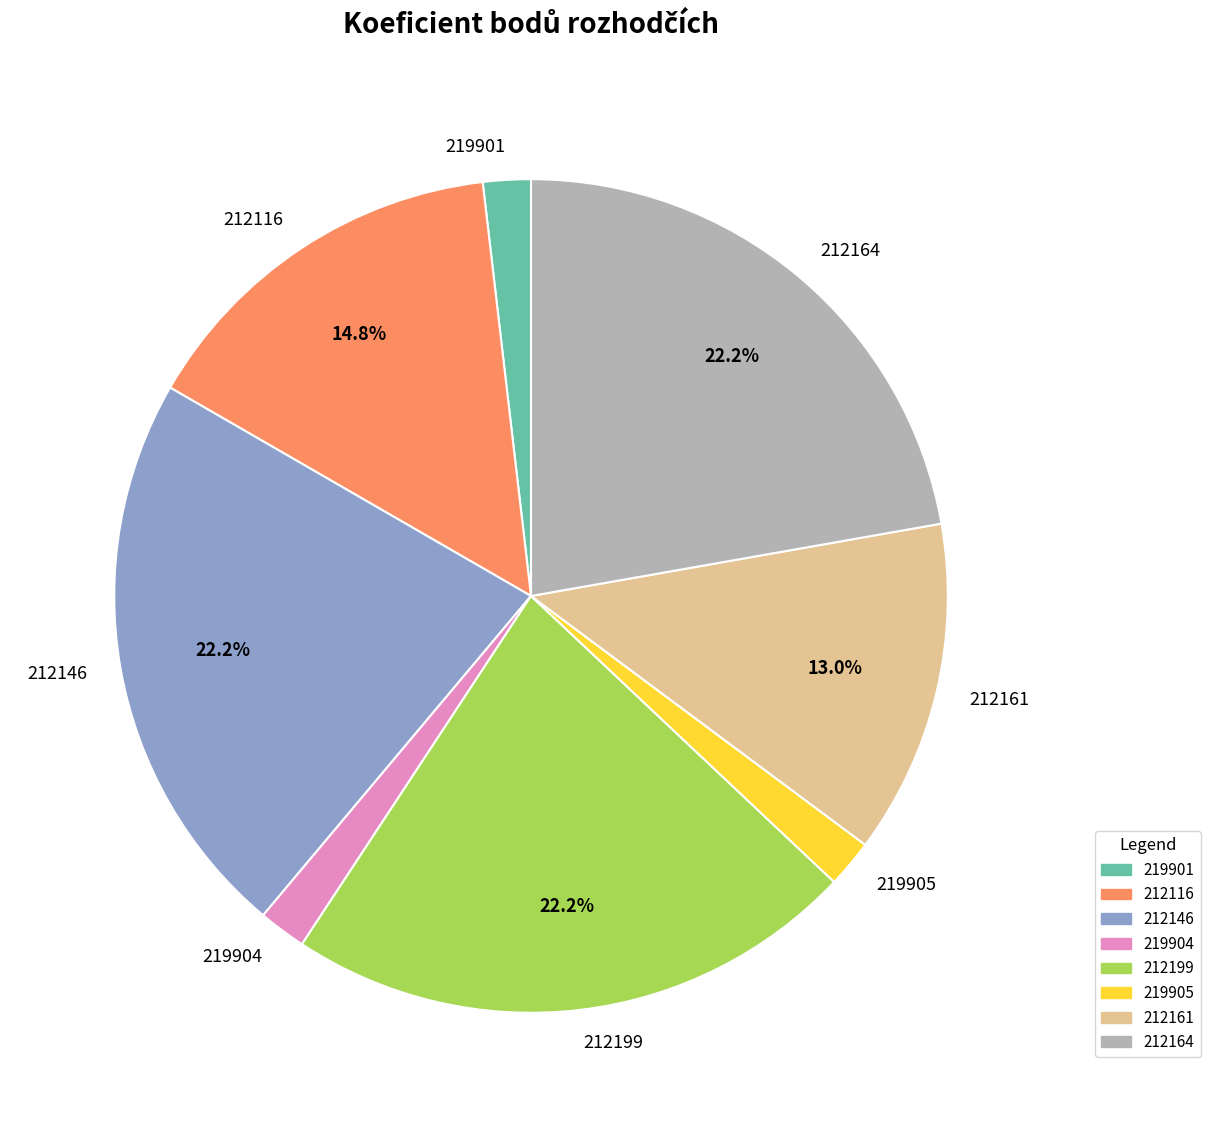

Does 219904 account for over 50% of the chart?

No